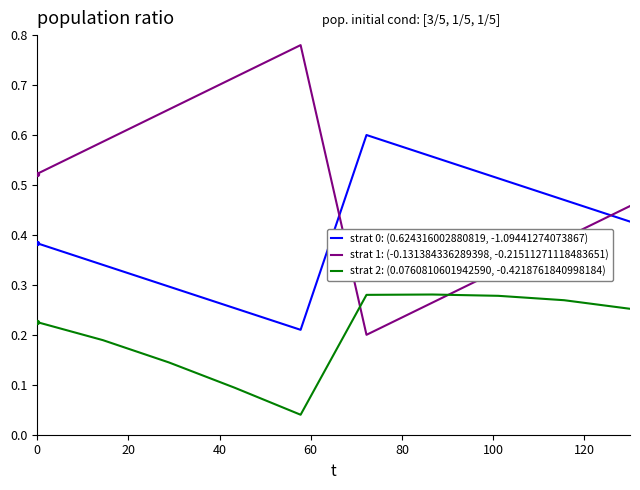

Which series has the largest range (max minus min)?

strat 1: (-0.131384336289398, -0.21511271118483651)